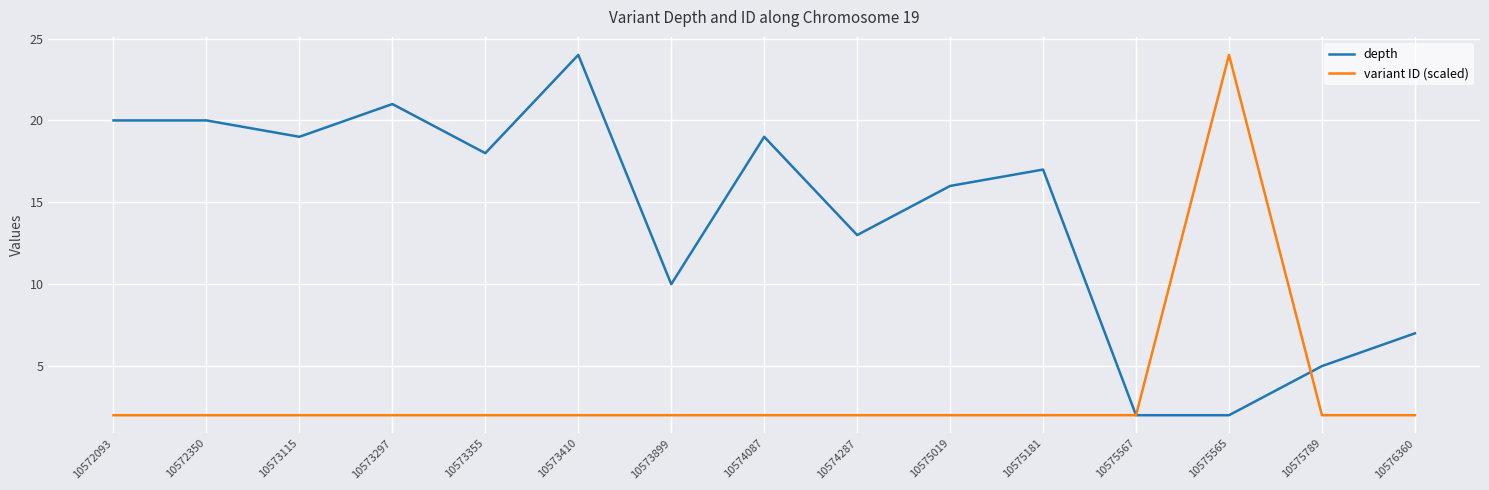

How many categories are shown in the chart?

15